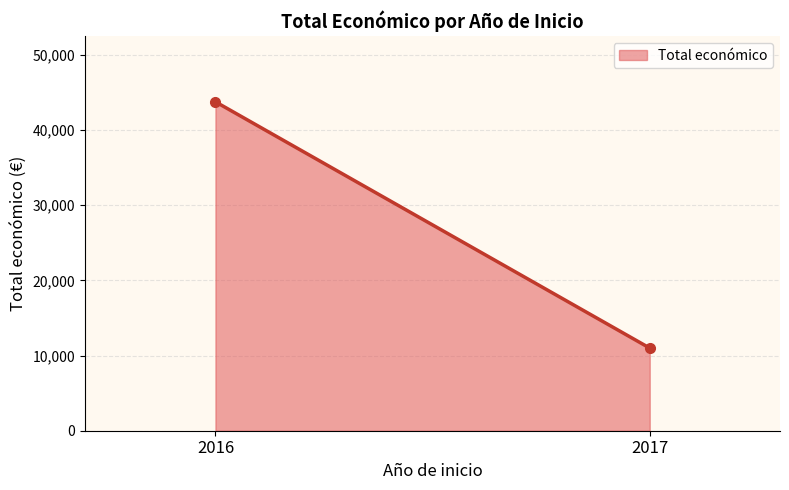

How many lines are shown in the chart?

1